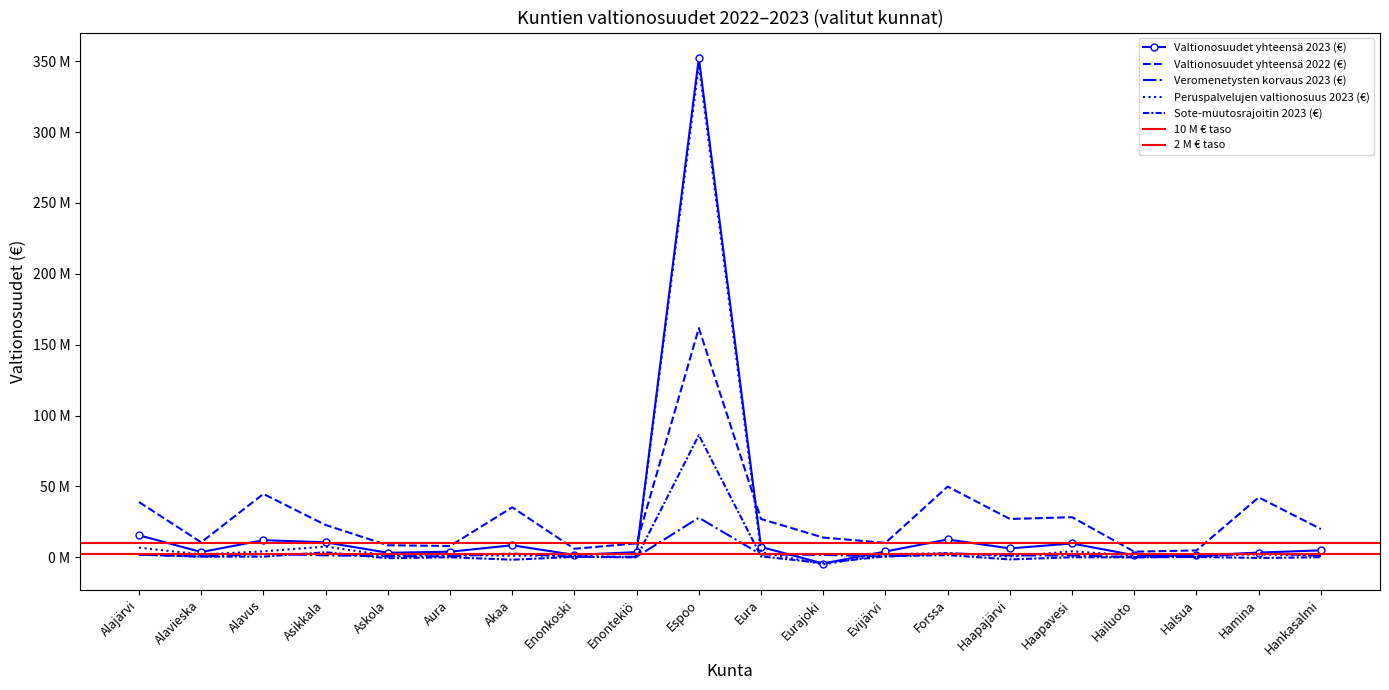

Does the chart have visible grid lines?

No